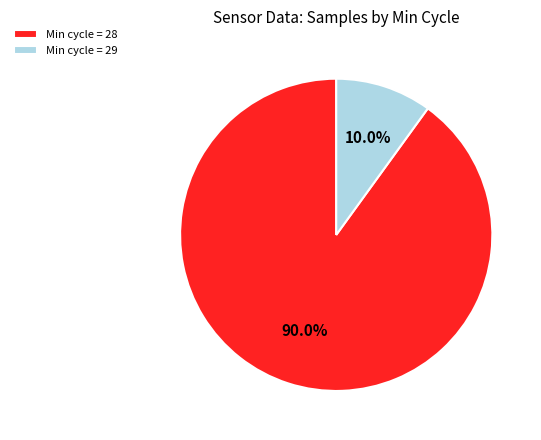

Which category has the biggest portion of the pie?

Min cycle = 28